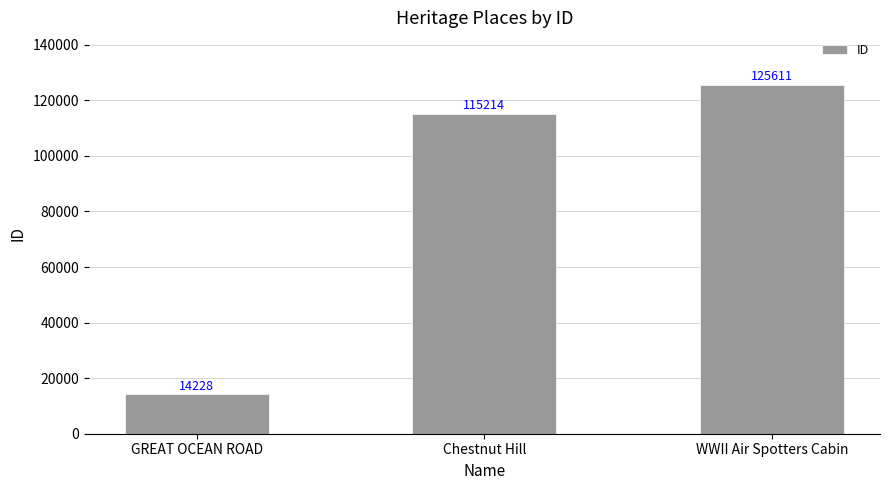

How many bars are there in total?

3